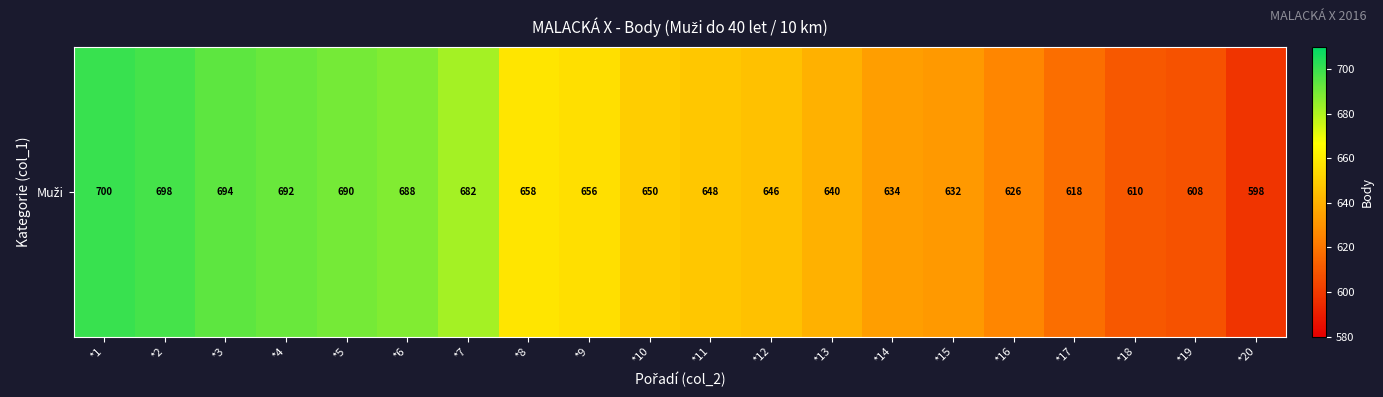

How many data points are less than 650?

10